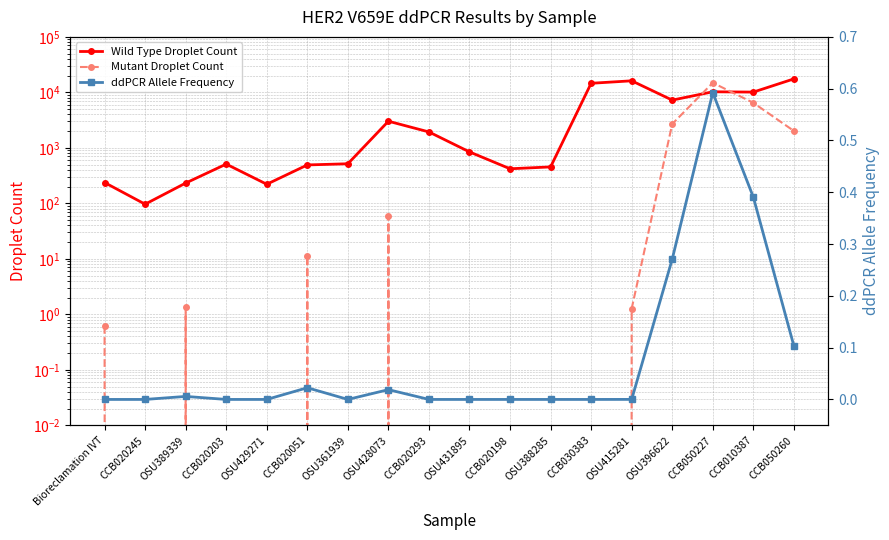

What is the difference between the highest and lowest values at OSU428073?

3022.2